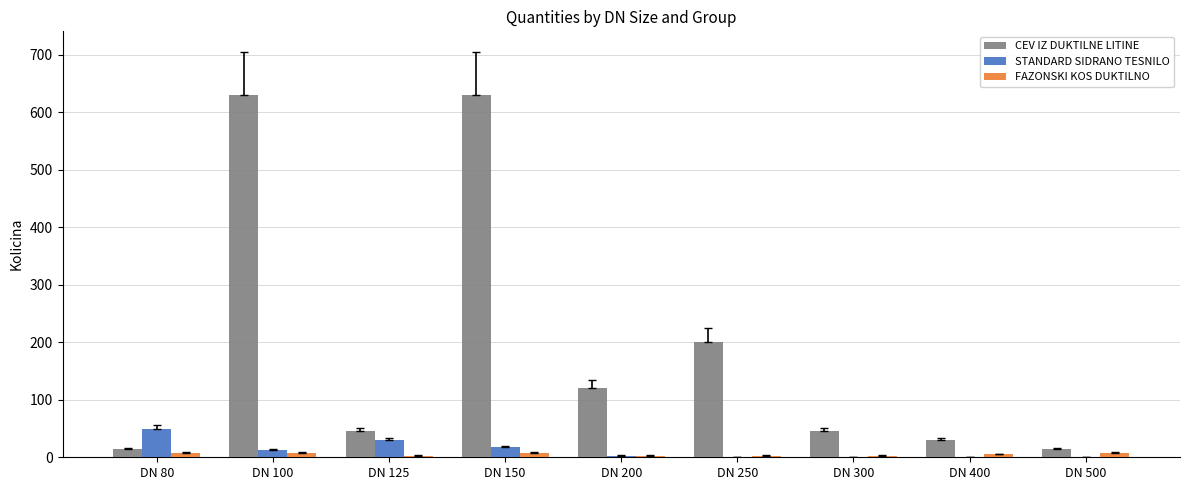

What is the sum of all CEV IZ DUKTILNE LITINE values?

1730